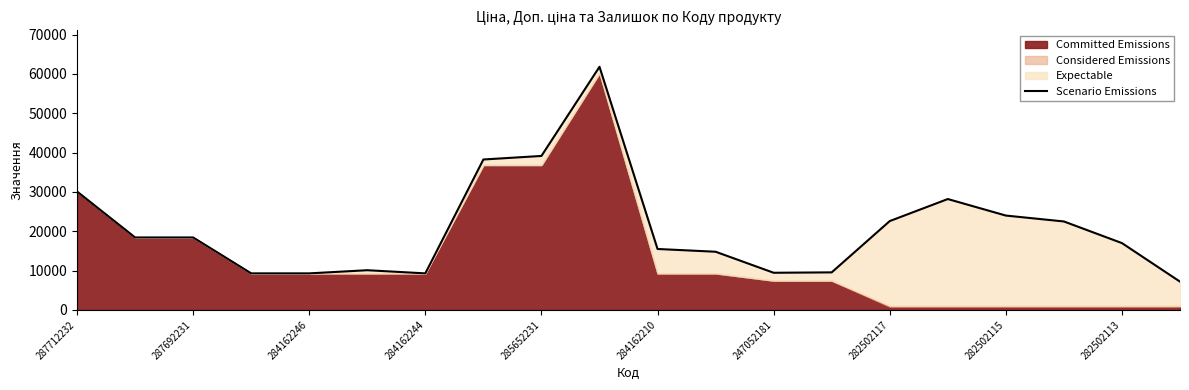

Does the chart have visible grid lines?

No